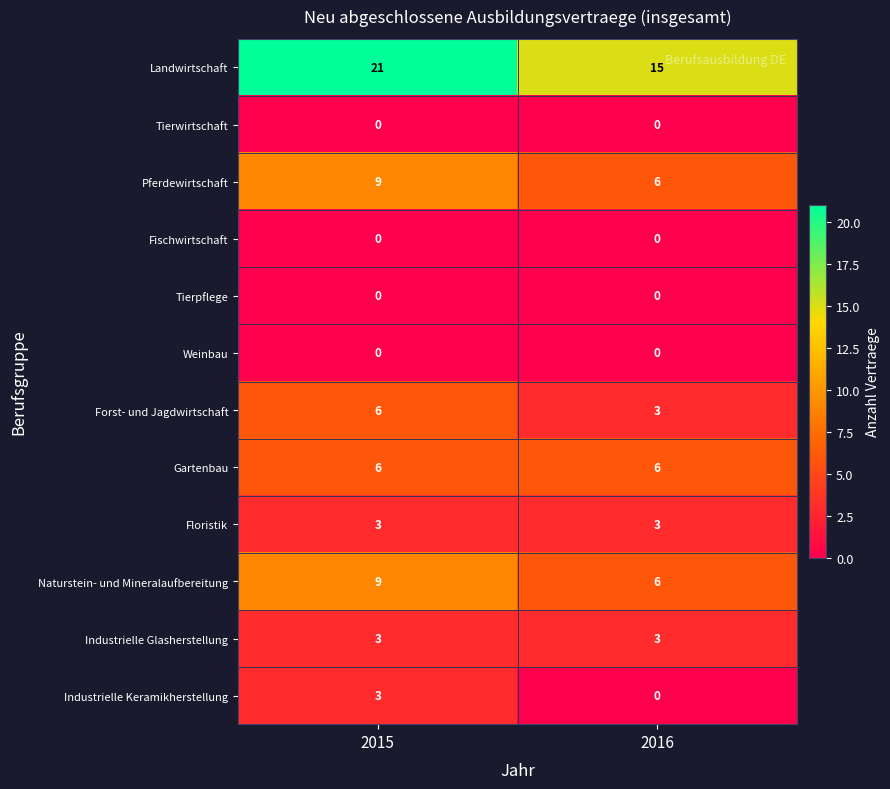

What is the highest value of the Industrielle Keramikherstellung series?

3